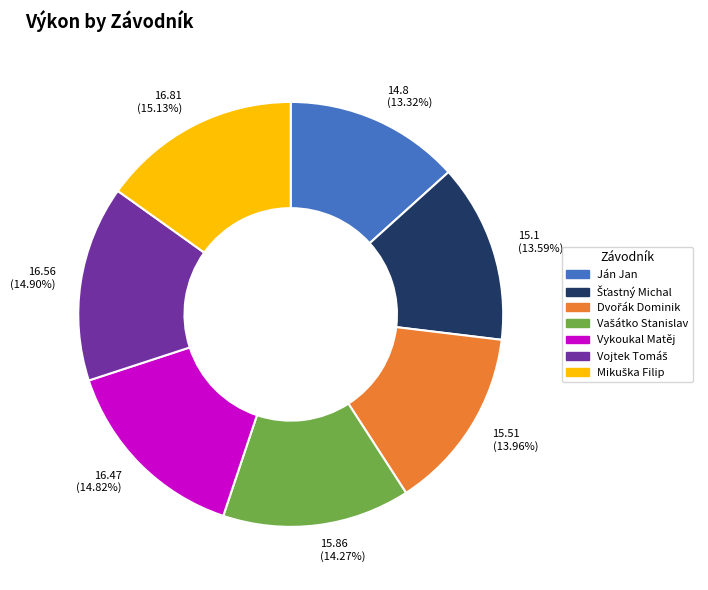

Is there a majority slice in this chart?

No